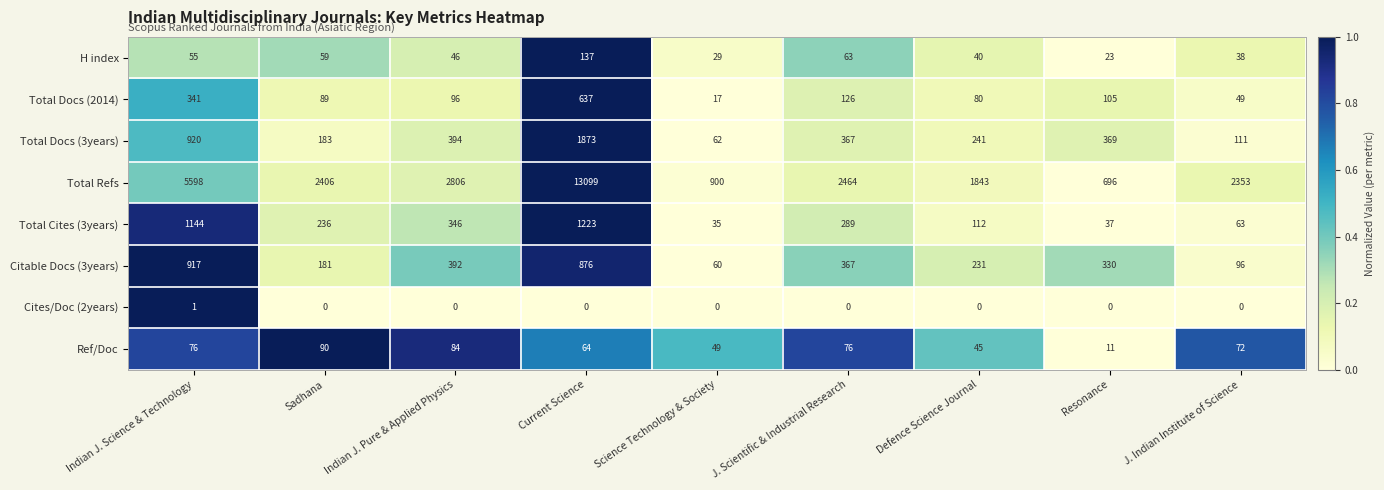

How many data points does each series have?

9